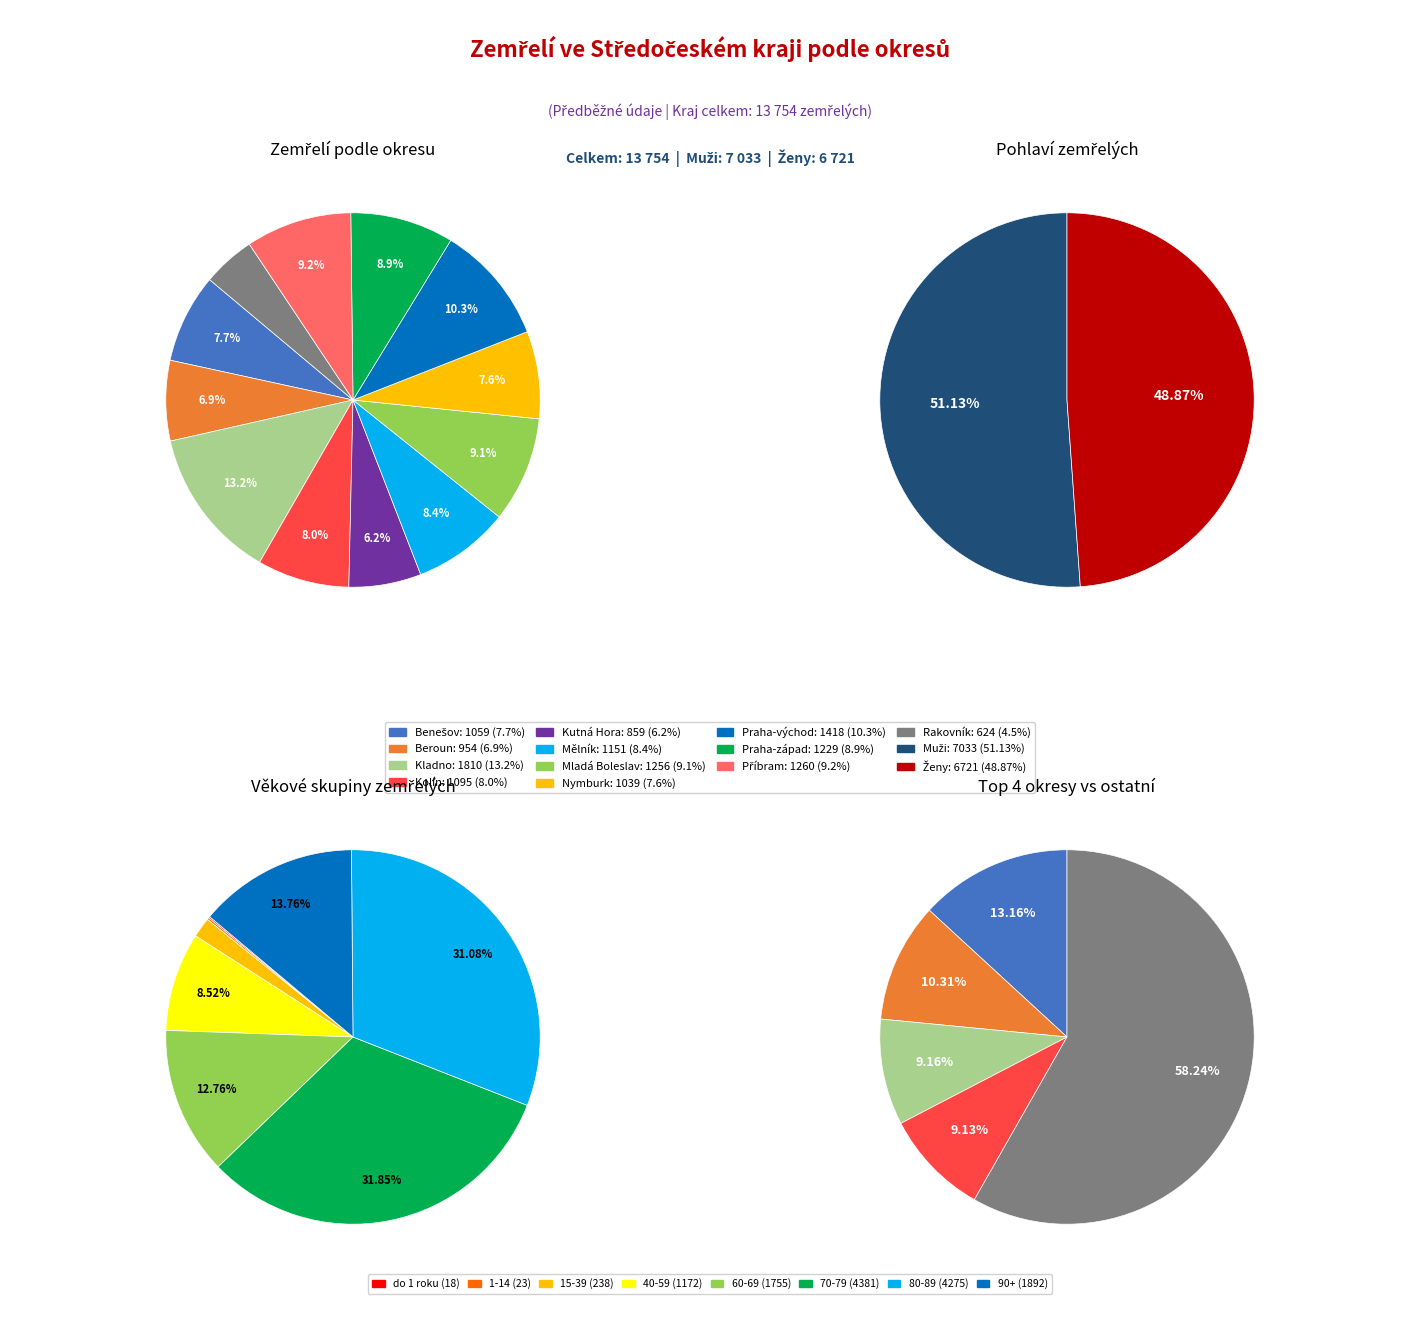

Does any single category account for the majority?

No